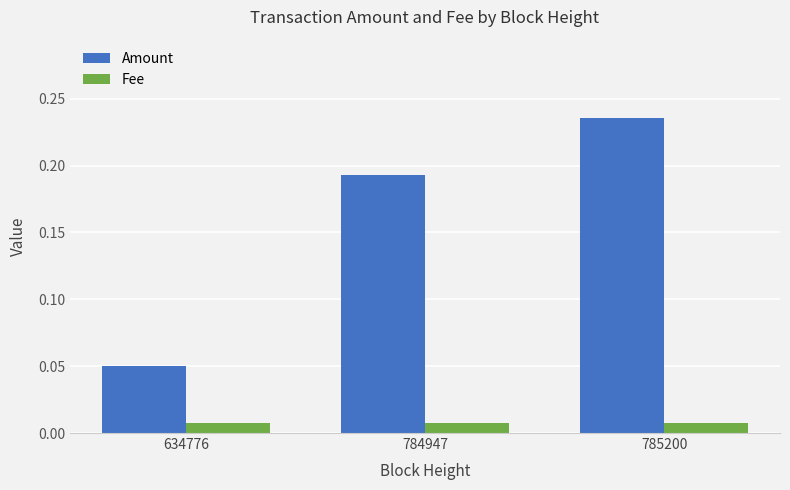

What are all the series names shown in the legend?

Amount, Fee